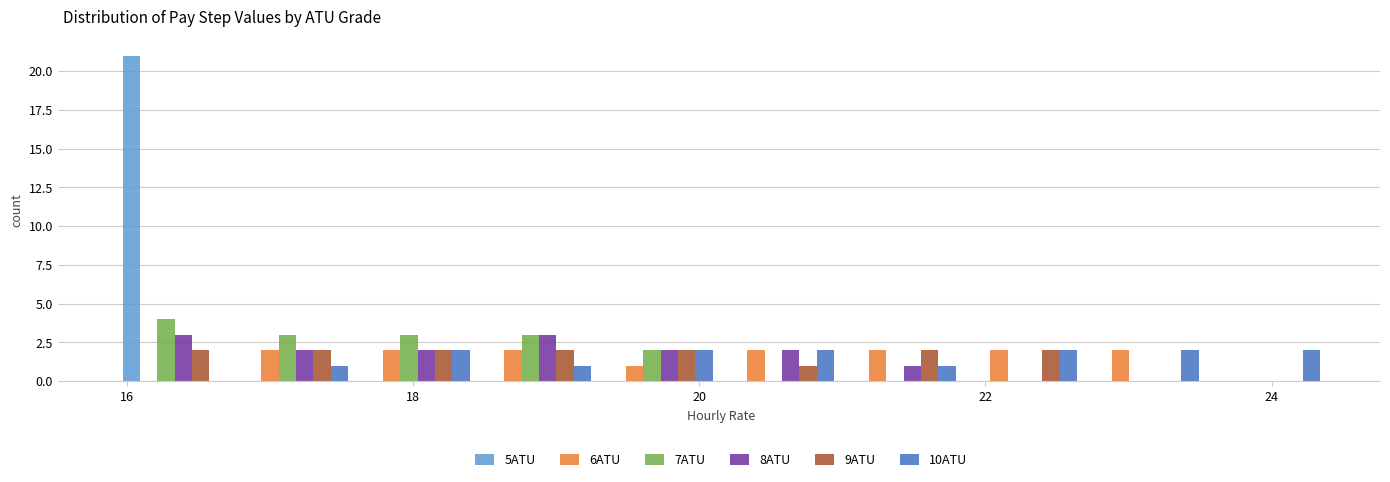

What is the height of the 8ATU bar covering 16.8 to 17.6 on the x-axis? Neither the bar edges nor the heights are printed on the chart, so give them approximately, as read against the axes.

2